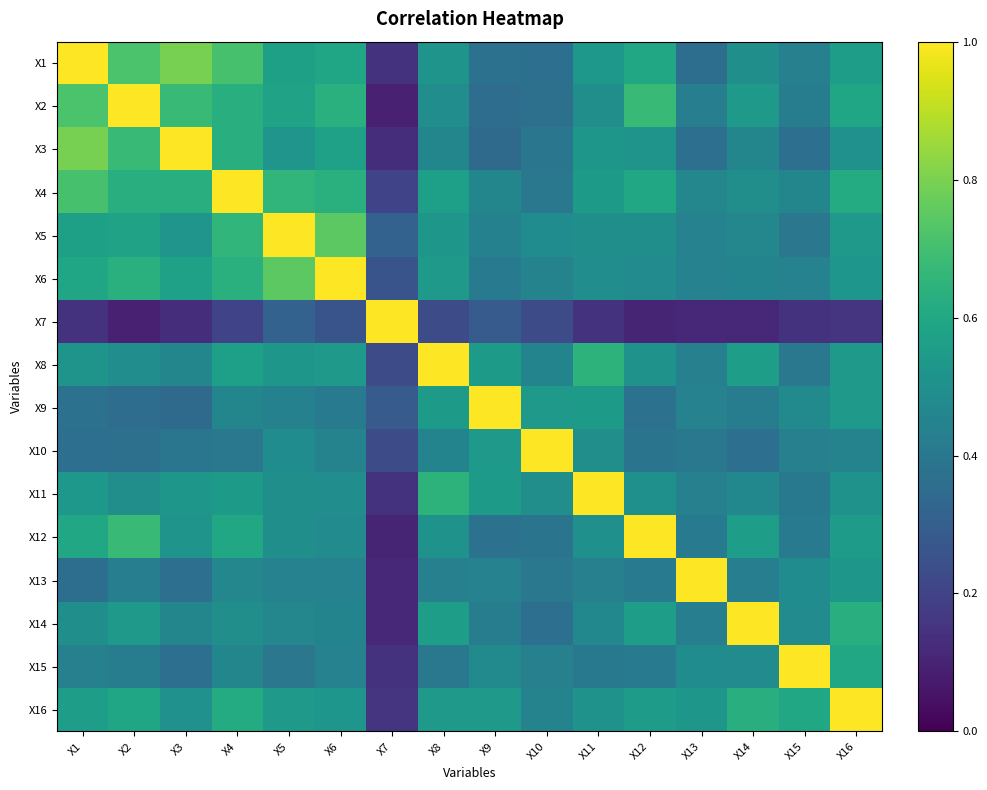

Reading left to right, extract all data points from this chart.

X1: X1=1.0	X2=0.7	X3=0.8	X4=0.7	X5=0.6	X6=0.6	X7=0.1	X8=0.5	X9=0.4	X10=0.4	X11=0.5	X12=0.6	X13=0.4	X14=0.5	X15=0.4	X16=0.6
X2: X1=0.7	X2=1.0	X3=0.7	X4=0.6	X5=0.6	X6=0.6	X7=0.1	X8=0.5	X9=0.4	X10=0.4	X11=0.5	X12=0.7	X13=0.4	X14=0.5	X15=0.4	X16=0.6
X3: X1=0.8	X2=0.7	X3=1.0	X4=0.6	X5=0.5	X6=0.6	X7=0.1	X8=0.5	X9=0.3	X10=0.4	X11=0.5	X12=0.5	X13=0.4	X14=0.5	X15=0.4	X16=0.5
X4: X1=0.7	X2=0.6	X3=0.6	X4=1.0	X5=0.7	X6=0.6	X7=0.2	X8=0.6	X9=0.5	X10=0.4	X11=0.5	X12=0.6	X13=0.5	X14=0.5	X15=0.5	X16=0.6
X5: X1=0.6	X2=0.6	X3=0.5	X4=0.7	X5=1.0	X6=0.7	X7=0.3	X8=0.5	X9=0.4	X10=0.5	X11=0.5	X12=0.5	X13=0.4	X14=0.5	X15=0.4	X16=0.5
X6: X1=0.6	X2=0.6	X3=0.6	X4=0.6	X5=0.7	X6=1.0	X7=0.3	X8=0.5	X9=0.4	X10=0.4	X11=0.5	X12=0.5	X13=0.4	X14=0.5	X15=0.4	X16=0.5
X7: X1=0.1	X2=0.1	X3=0.1	X4=0.2	X5=0.3	X6=0.3	X7=1.0	X8=0.2	X9=0.3	X10=0.2	X11=0.1	X12=0.1	X13=0.1	X14=0.1	X15=0.1	X16=0.1
X8: X1=0.5	X2=0.5	X3=0.5	X4=0.6	X5=0.5	X6=0.5	X7=0.2	X8=1.0	X9=0.5	X10=0.5	X11=0.6	X12=0.5	X13=0.4	X14=0.6	X15=0.4	X16=0.5
X9: X1=0.4	X2=0.4	X3=0.3	X4=0.5	X5=0.4	X6=0.4	X7=0.3	X8=0.5	X9=1.0	X10=0.5	X11=0.5	X12=0.4	X13=0.4	X14=0.4	X15=0.5	X16=0.5
X10: X1=0.4	X2=0.4	X3=0.4	X4=0.4	X5=0.5	X6=0.4	X7=0.2	X8=0.5	X9=0.5	X10=1.0	X11=0.5	X12=0.4	X13=0.4	X14=0.4	X15=0.4	X16=0.4
X11: X1=0.5	X2=0.5	X3=0.5	X4=0.5	X5=0.5	X6=0.5	X7=0.1	X8=0.6	X9=0.5	X10=0.5	X11=1.0	X12=0.5	X13=0.4	X14=0.5	X15=0.4	X16=0.5
X12: X1=0.6	X2=0.7	X3=0.5	X4=0.6	X5=0.5	X6=0.5	X7=0.1	X8=0.5	X9=0.4	X10=0.4	X11=0.5	X12=1.0	X13=0.4	X14=0.6	X15=0.4	X16=0.6
X13: X1=0.4	X2=0.4	X3=0.4	X4=0.5	X5=0.4	X6=0.4	X7=0.1	X8=0.4	X9=0.4	X10=0.4	X11=0.4	X12=0.4	X13=1.0	X14=0.4	X15=0.5	X16=0.5
X14: X1=0.5	X2=0.5	X3=0.5	X4=0.5	X5=0.5	X6=0.5	X7=0.1	X8=0.6	X9=0.4	X10=0.4	X11=0.5	X12=0.6	X13=0.4	X14=1.0	X15=0.5	X16=0.6
X15: X1=0.4	X2=0.4	X3=0.4	X4=0.5	X5=0.4	X6=0.4	X7=0.1	X8=0.4	X9=0.5	X10=0.4	X11=0.4	X12=0.4	X13=0.5	X14=0.5	X15=1.0	X16=0.6
X16: X1=0.6	X2=0.6	X3=0.5	X4=0.6	X5=0.5	X6=0.5	X7=0.1	X8=0.5	X9=0.5	X10=0.4	X11=0.5	X12=0.6	X13=0.5	X14=0.6	X15=0.6	X16=1.0